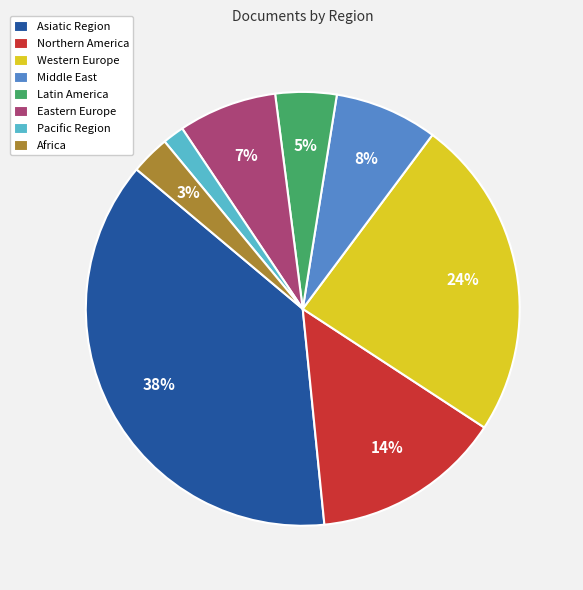

The Asiatic Region slice represents 38% of the pie. True or false?

True